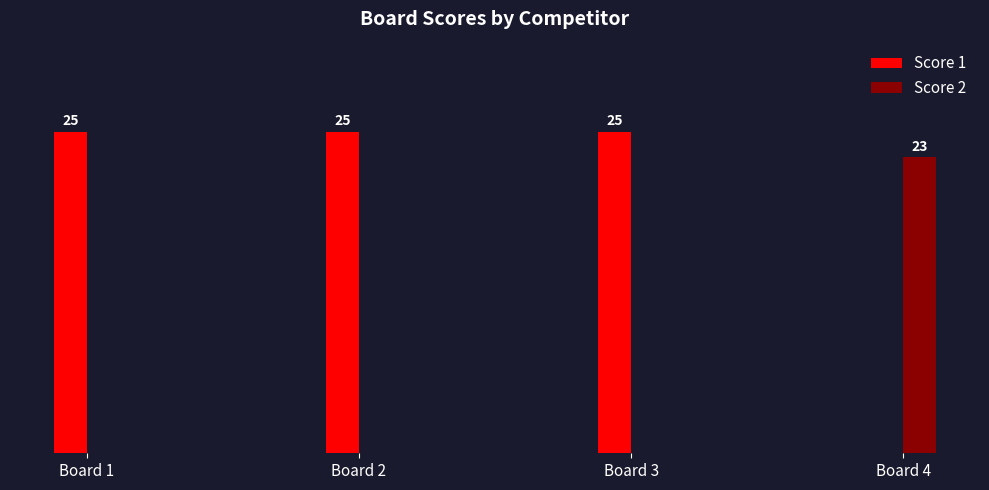

At which label is Score 1 closest to 12?

Board 4